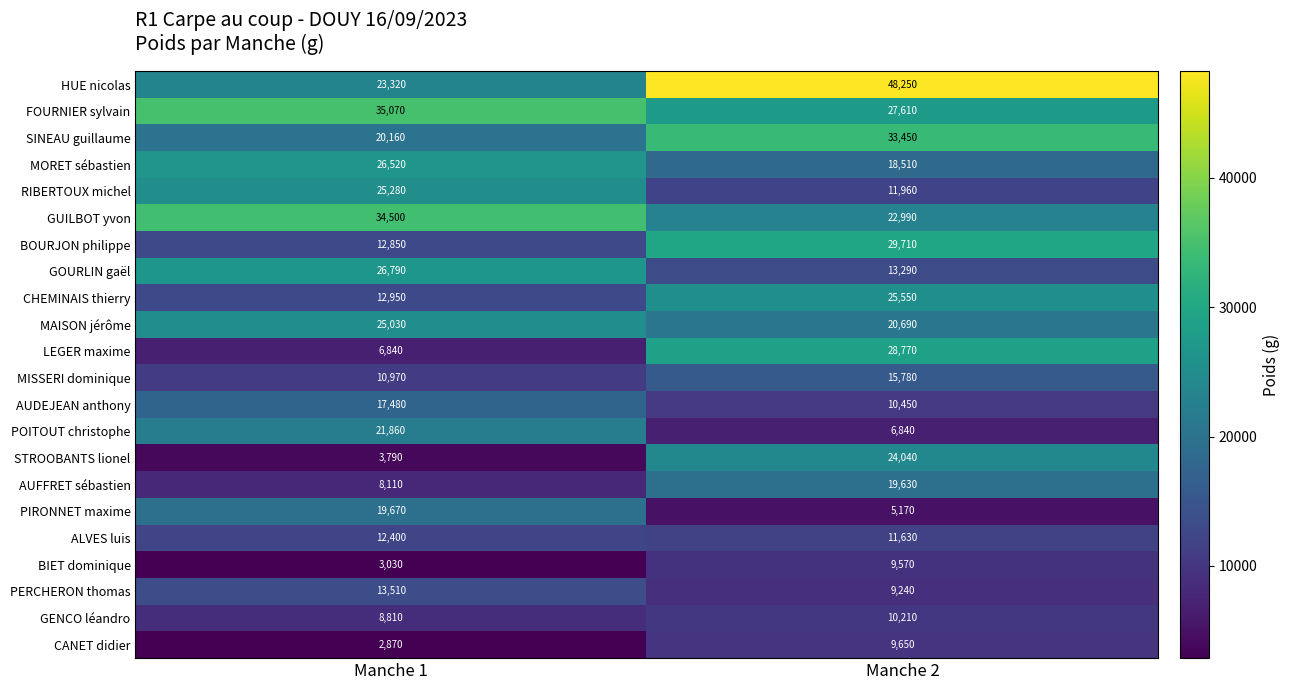

Which series has the largest total across all categories?

HUE nicolas